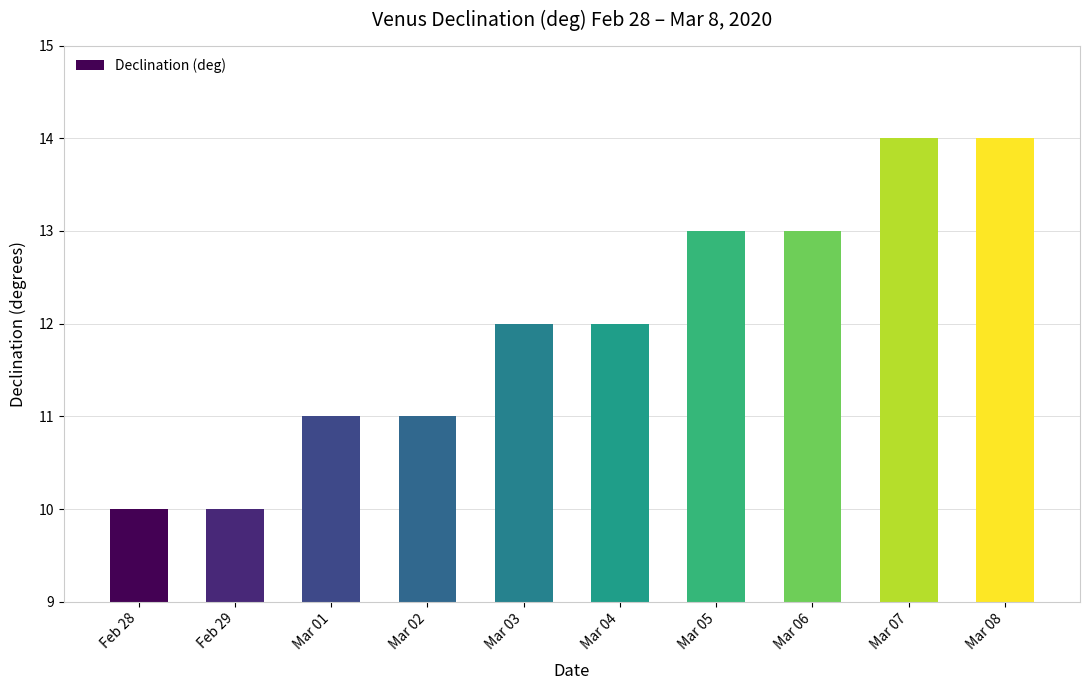

Reading left to right, list all the values displayed in this chart.

Feb 28=10	Feb 29=10	Mar 01=11	Mar 02=11	Mar 03=12	Mar 04=12	Mar 05=13	Mar 06=13	Mar 07=14	Mar 08=14